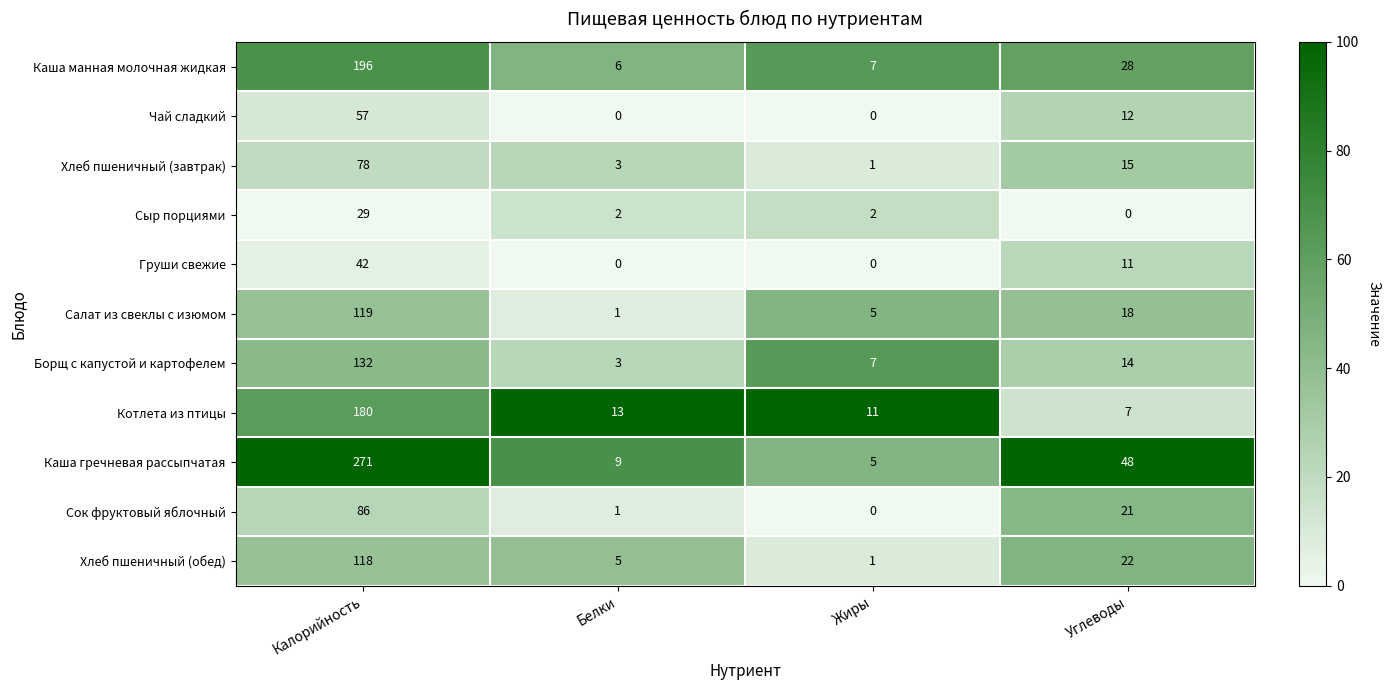

At which category is the sum across all series the highest?

Калорийность